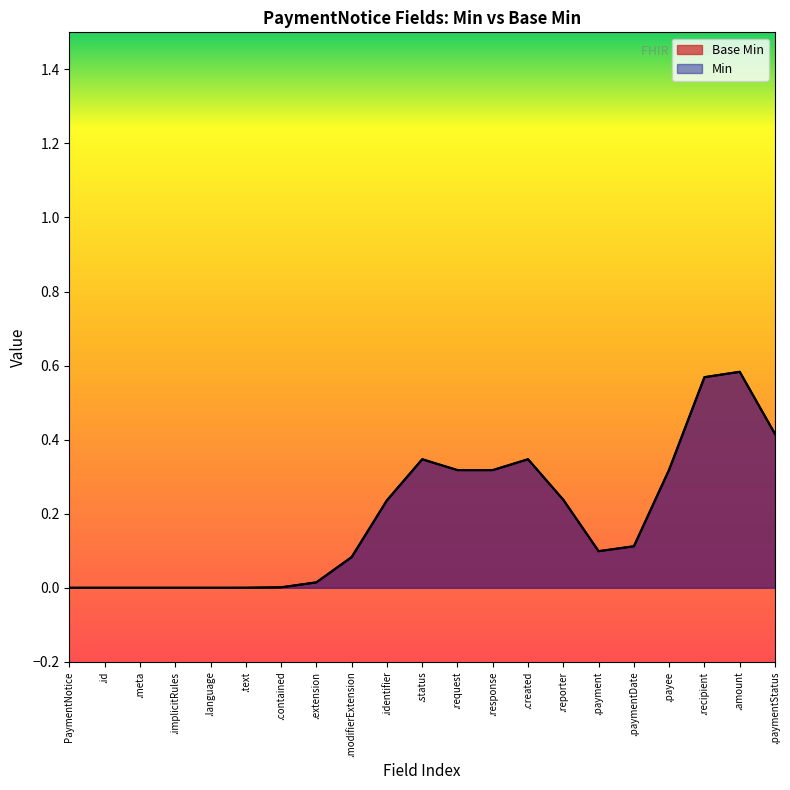

At which label is the value closest to 0?

PaymentNotice